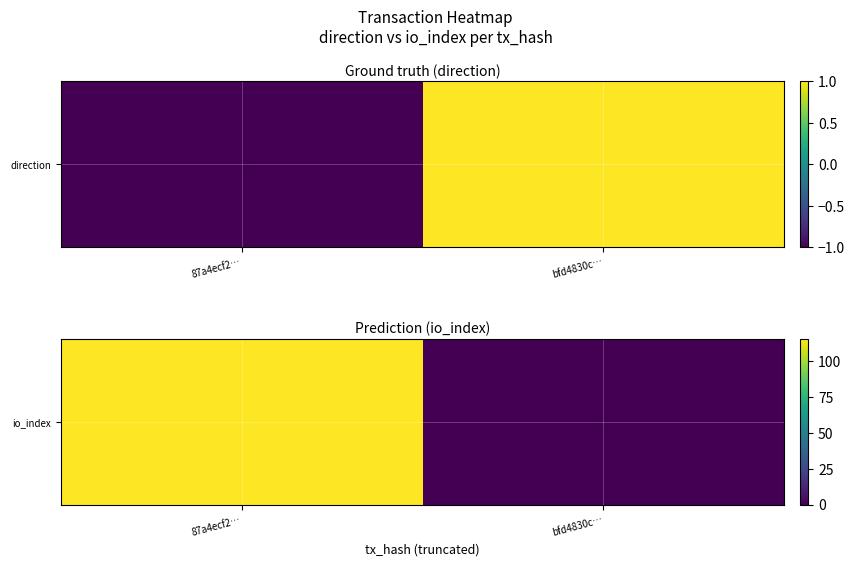

The value at bfd4830c… is -76. True or false?

False